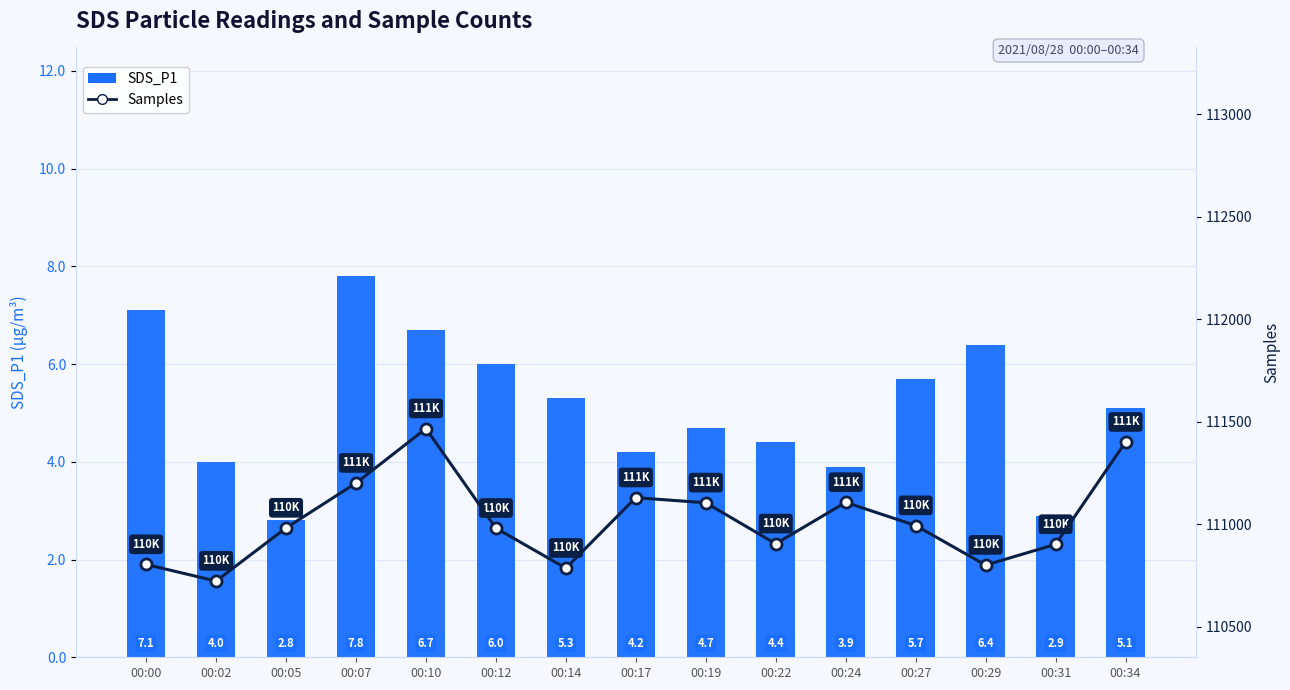

What is the value of the Samples bar at the 12th from the left?

110993.0